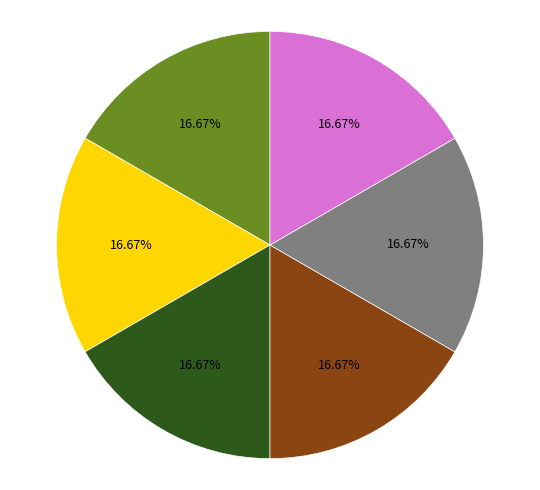

Count the number of slices in the pie.

6